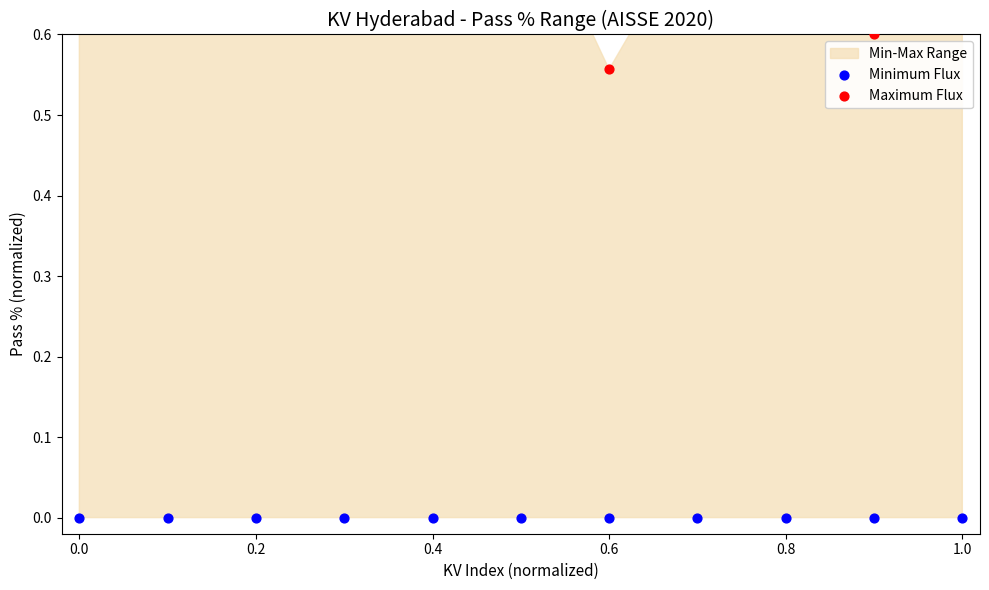

Which series contains the highest Y value?

Maximum Flux